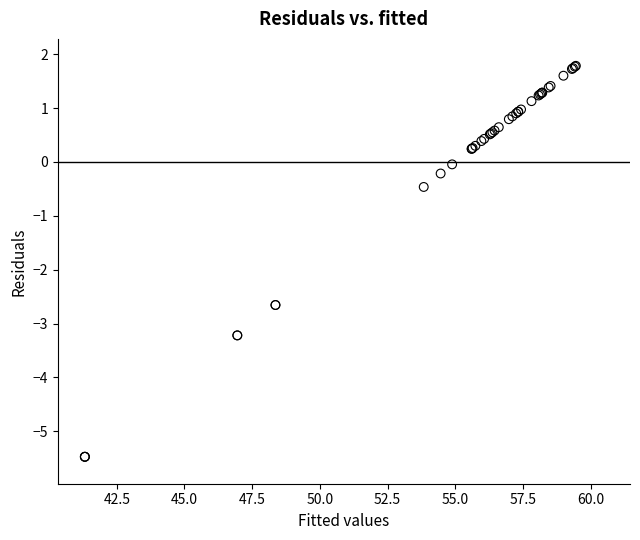

What Y value in the scatter plot is closest to -1?

-0.5